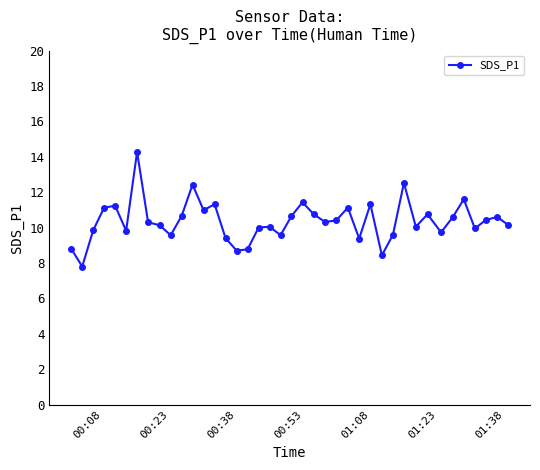

What is the average value?

10.4